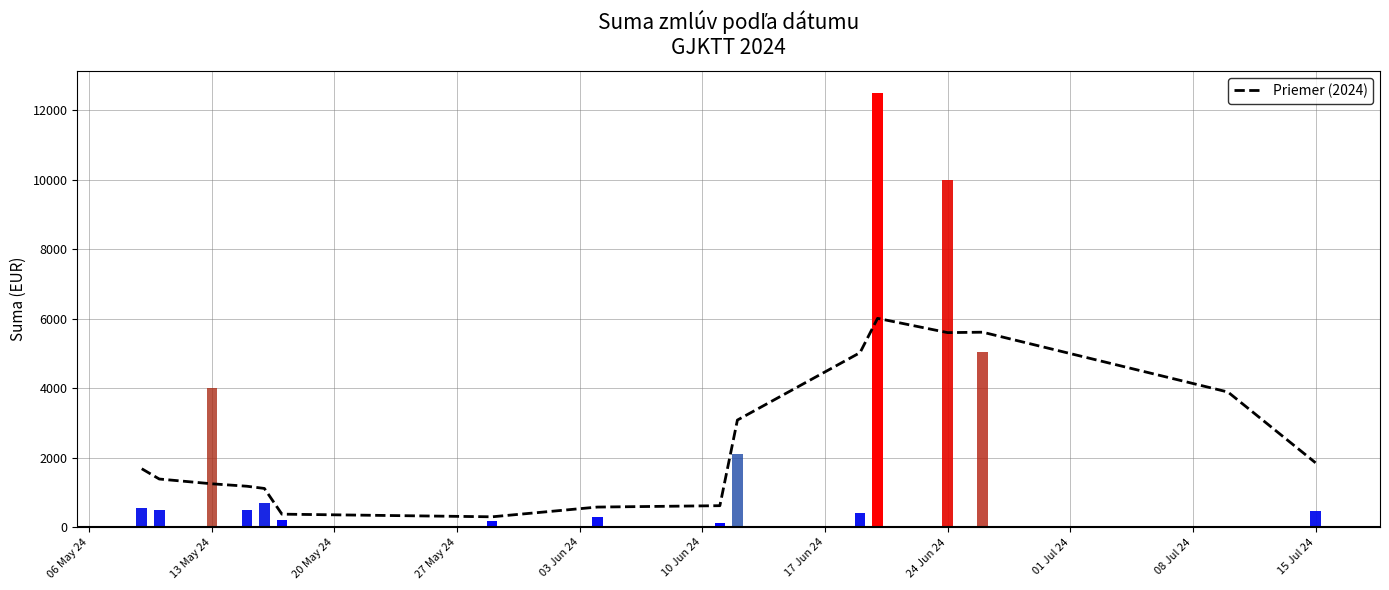

Reading left to right, list all the values displayed in this chart.

1683.3	1387.5	1250.0	1180.0	1116.2	376.2	300.2	580.2	620.2	3084.0	5024.0	6011.3	5600.9	5612.9	3891.1	1854.8